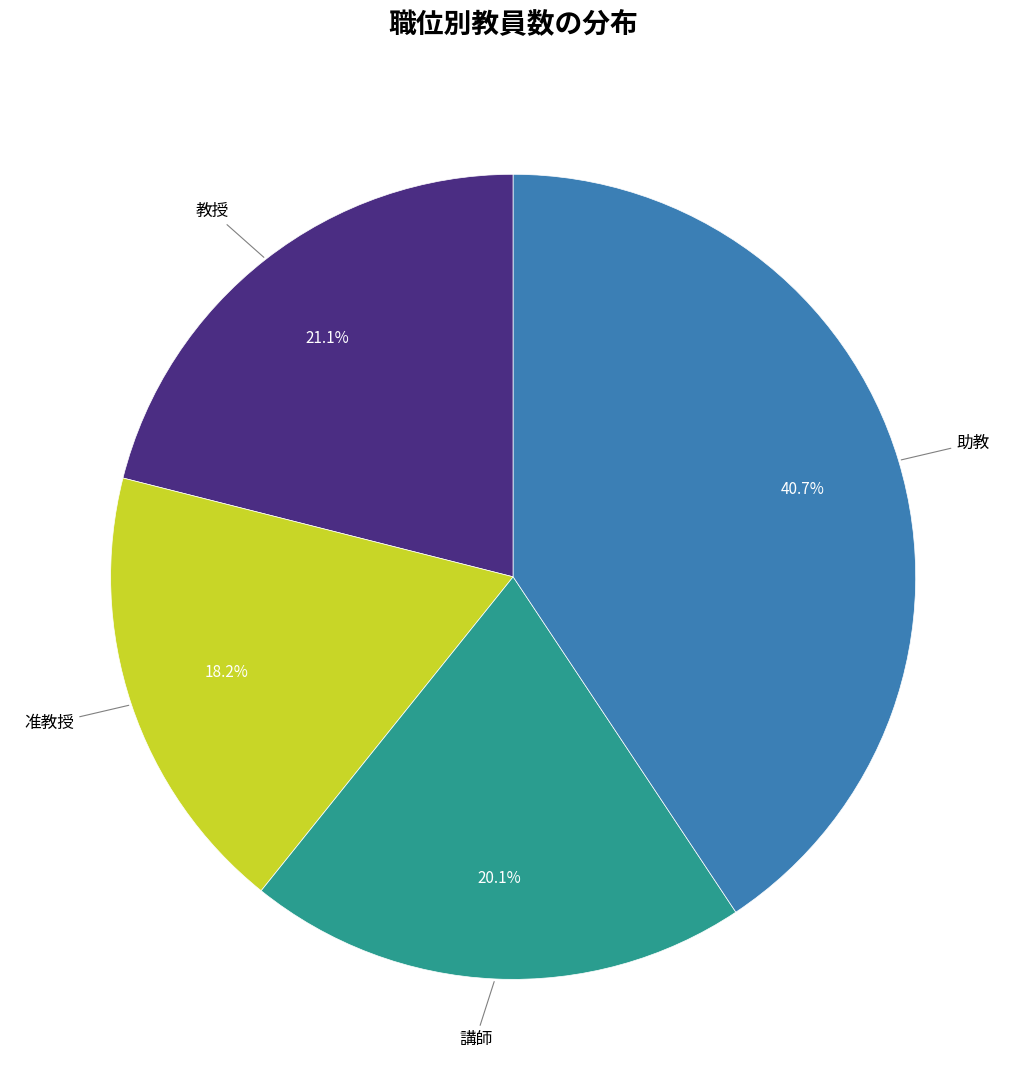

Is there a majority slice in this chart?

No